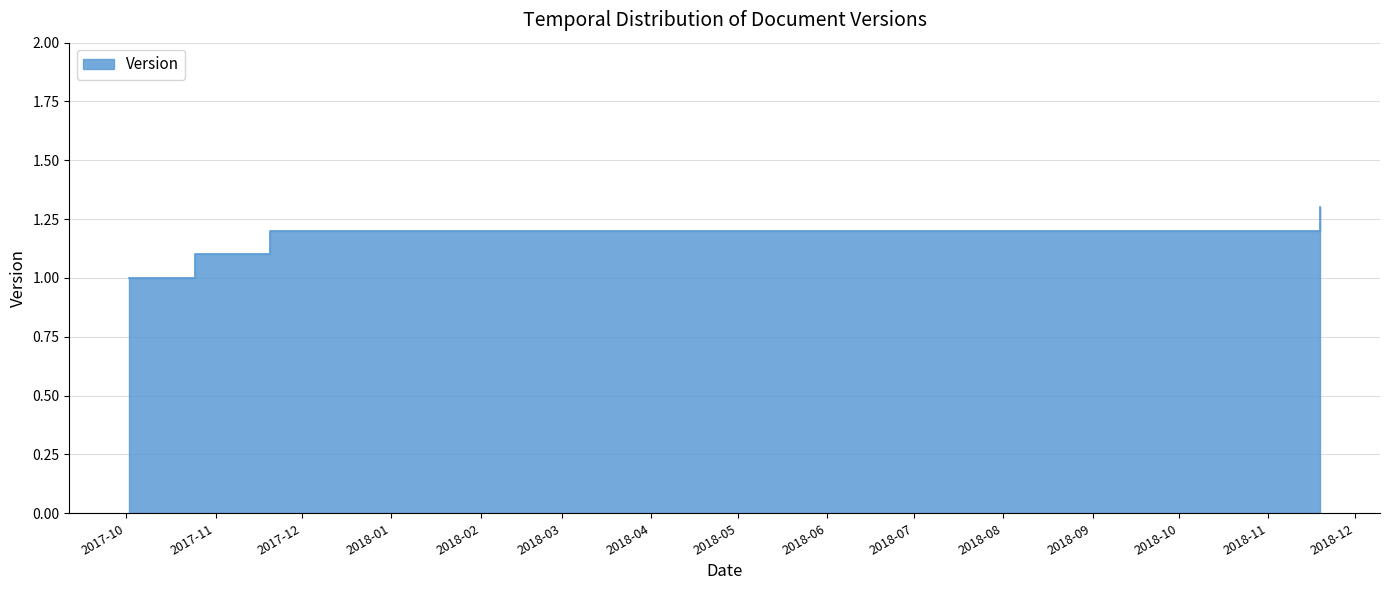

What is the change in value from 2017-10-25 to 2018-11-19?

+0.2